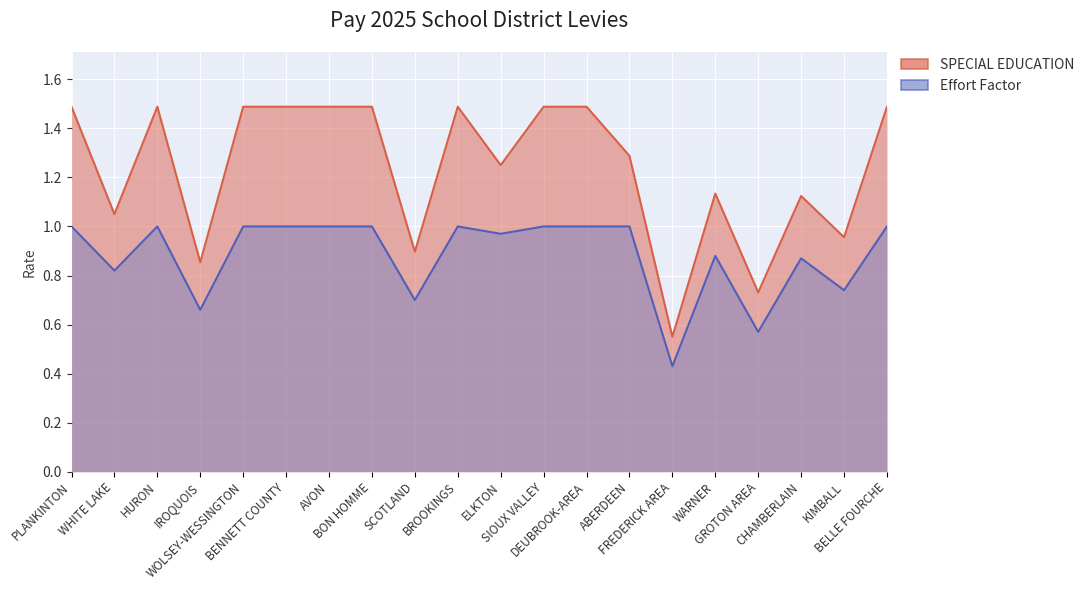

How many lines are shown in the chart?

2